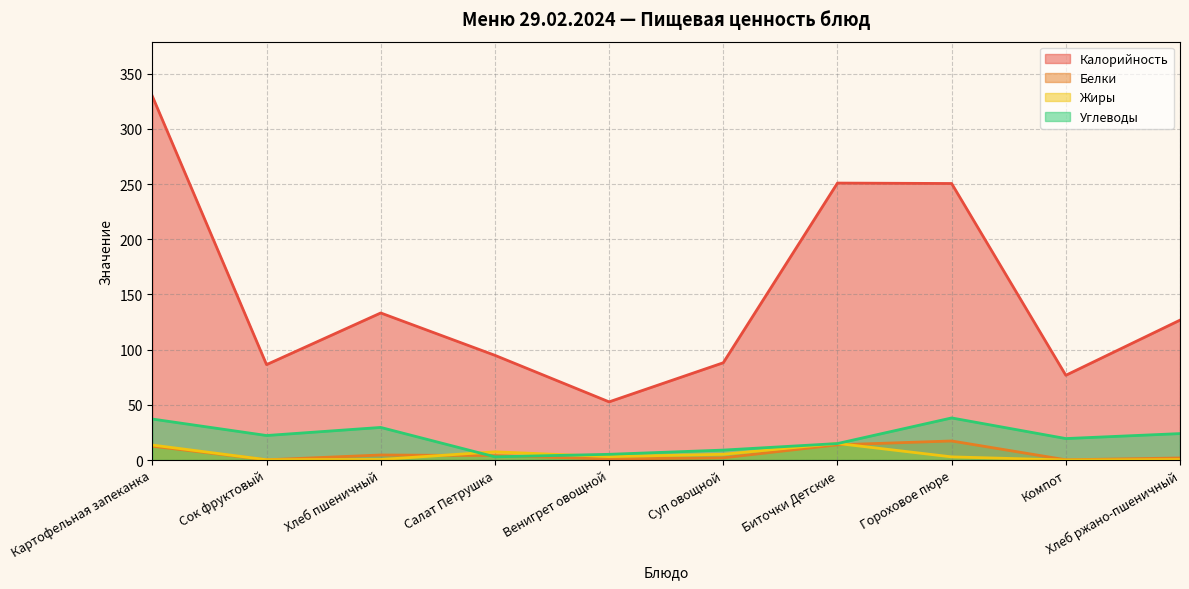

Rank the series at Картофельная запеканка from lowest to highest value.

Белки, Жиры, Углеводы, Калорийность